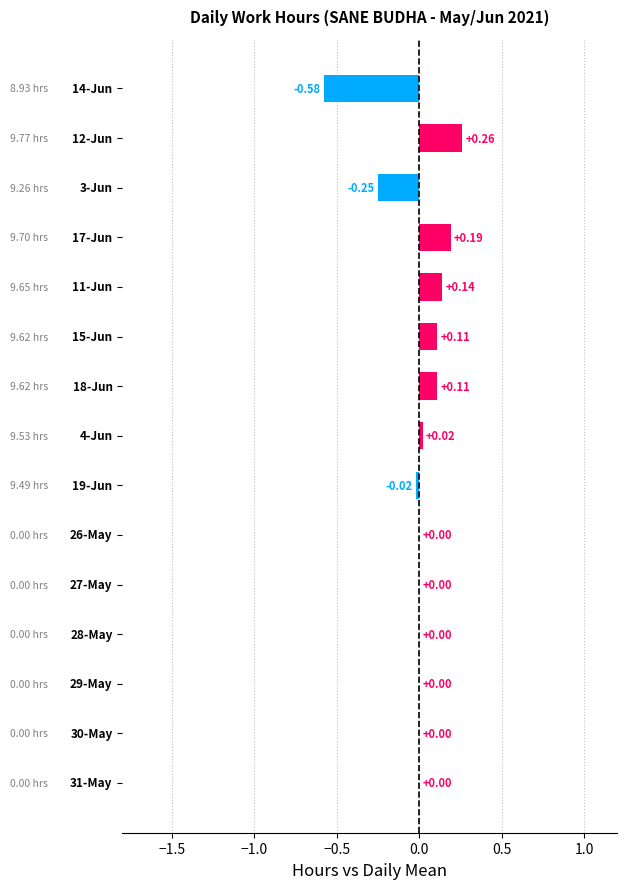

Are the bars horizontal?

Yes